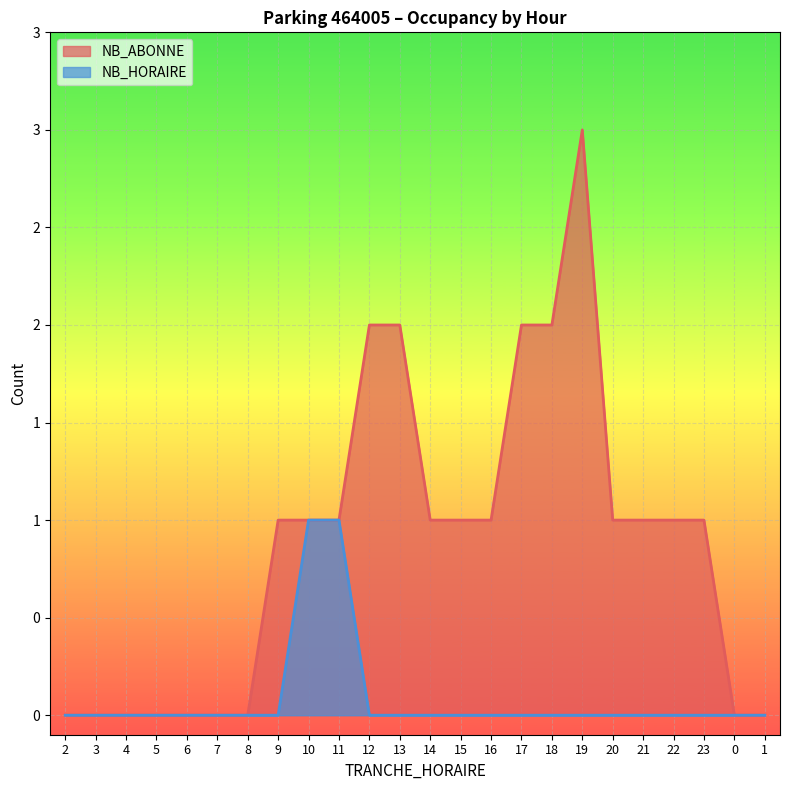

Does the chart display data point markers on the line(s)?

No